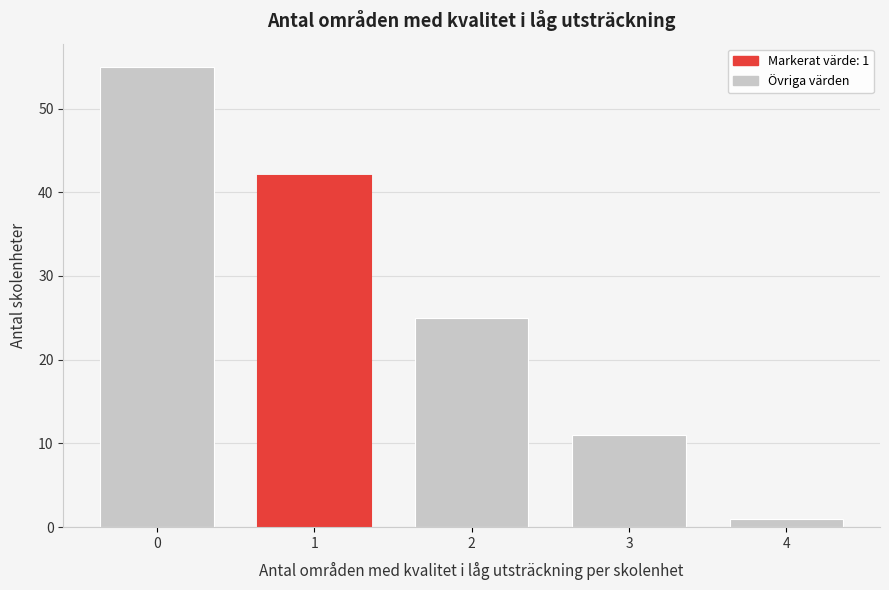

Reading left to right, list all the values displayed in this chart.

0=55	1=42	2=25	3=11	4=1